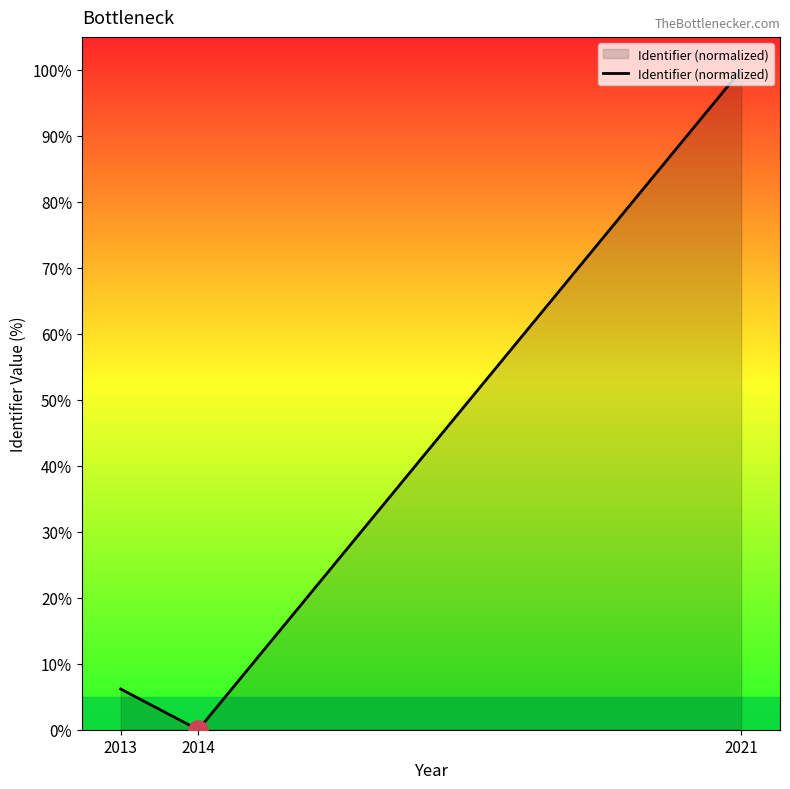

The chart shows a value of 139.0 at 2021. True or false?

False